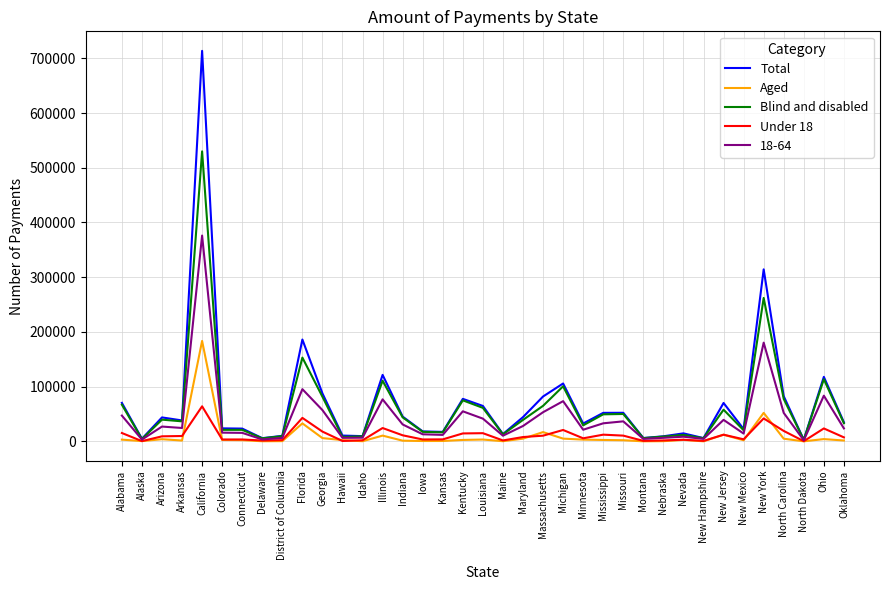

True or false: Total has a value of 99339 at Alabama.

False